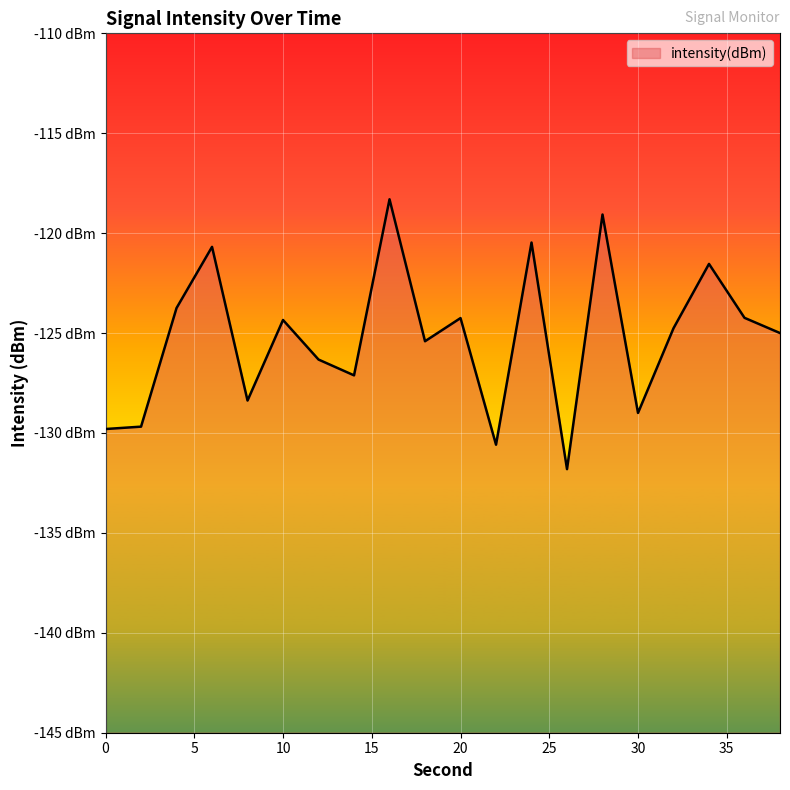

How many interior local peaks (higher than both neighbors) does the data have?

7